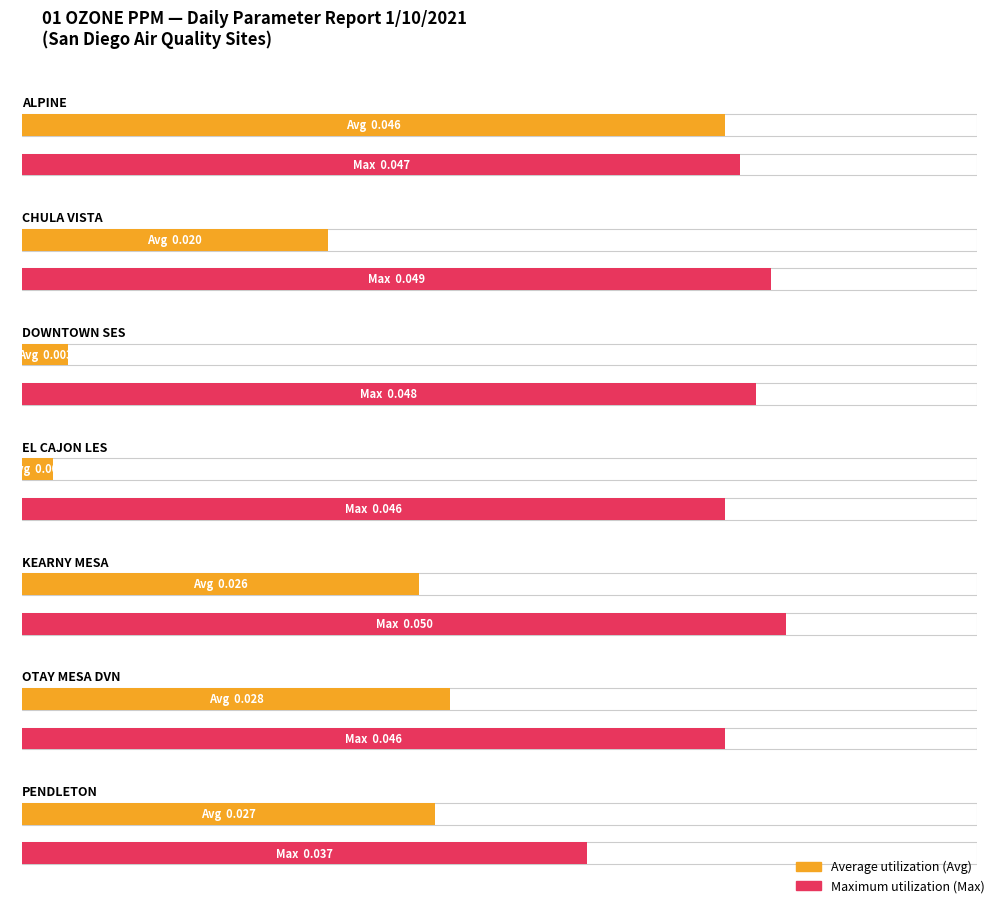

At which label does Avg reach its peak?

ALPINE